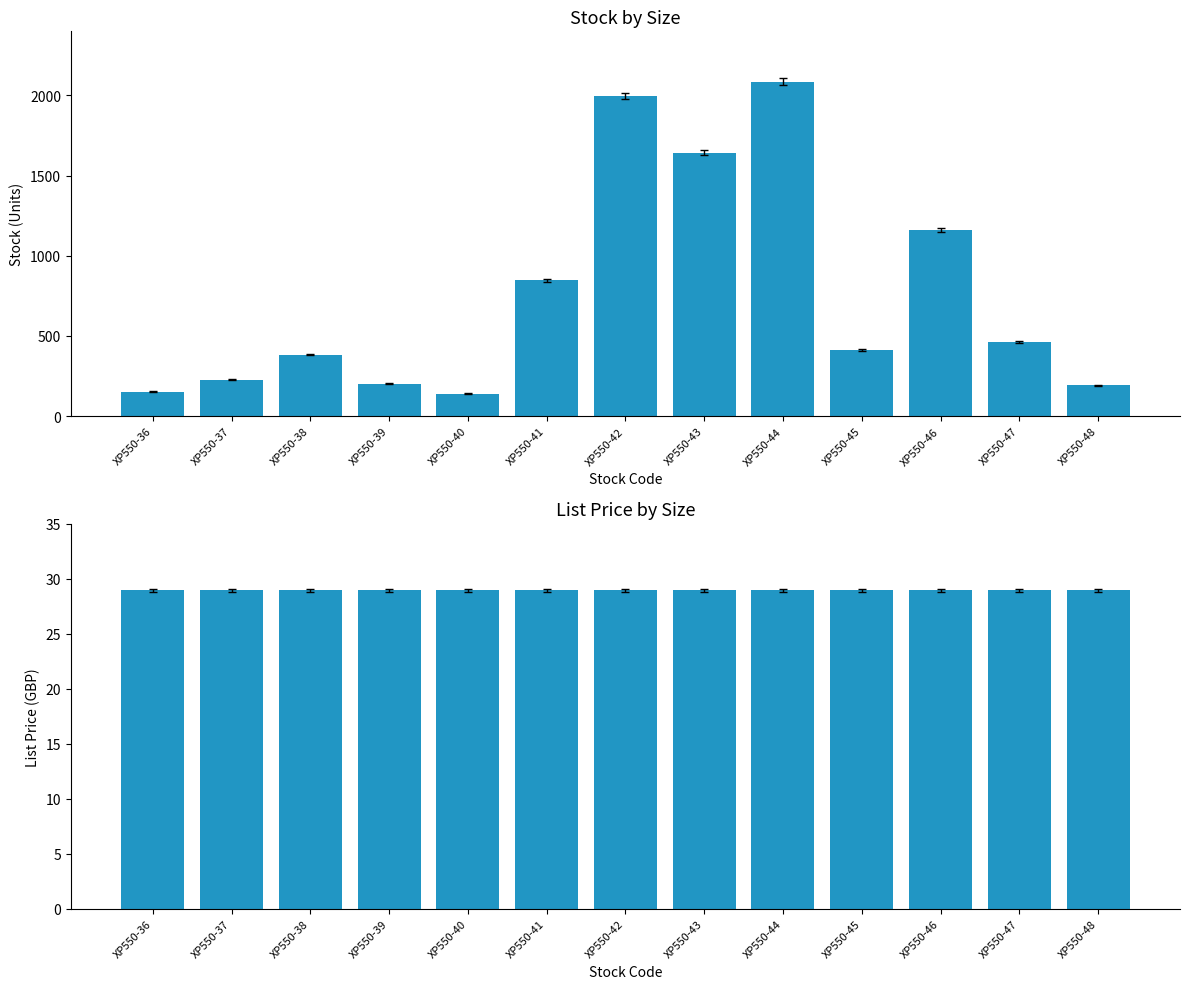

How many categories are shown in the chart?

13